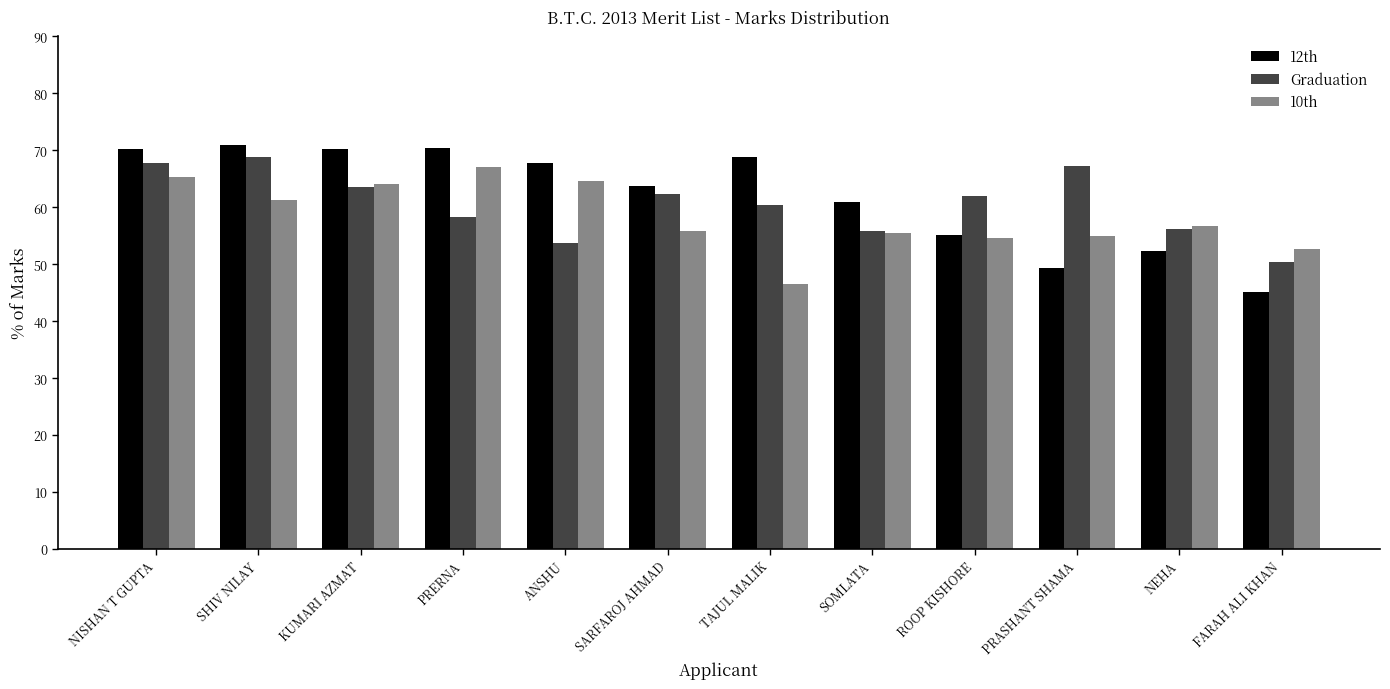

How many groups of bars are there?

12